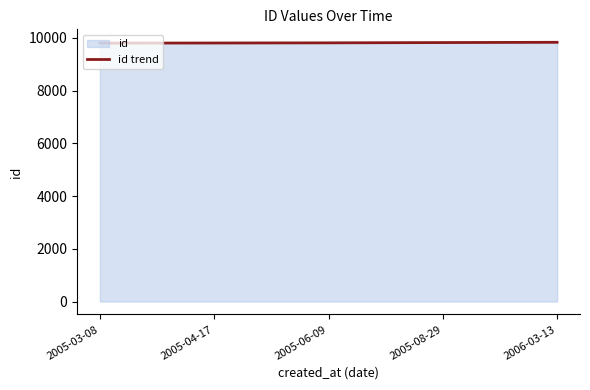

How many values exceed 9813?

2